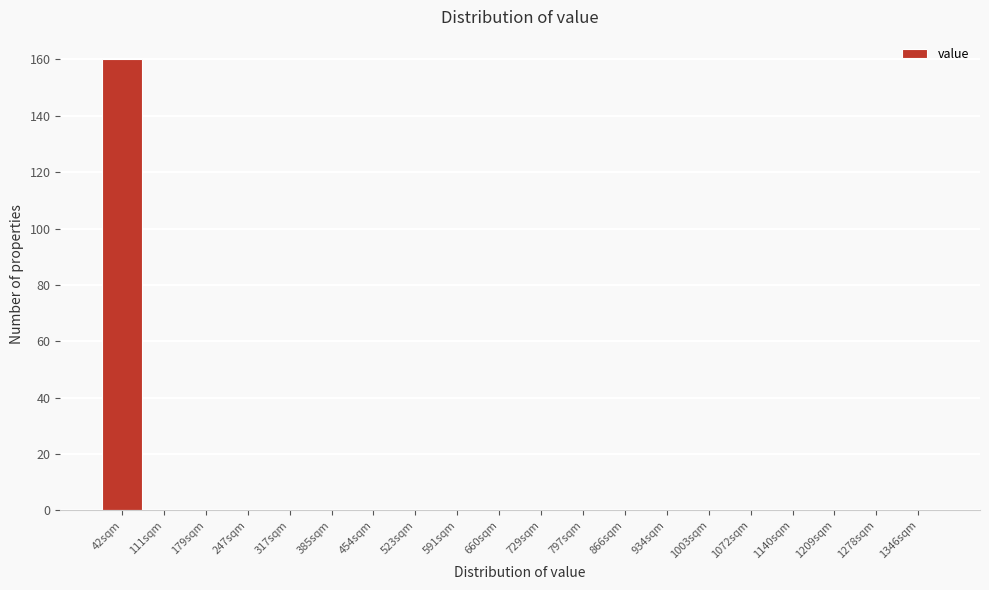

Reading left to right, transcribe all the data shown in this chart.

42sqm=160	111sqm=0	179sqm=0	247sqm=0	317sqm=0	385sqm=0	454sqm=0	523sqm=0	591sqm=0	660sqm=0	729sqm=0	797sqm=0	866sqm=0	934sqm=0	1003sqm=0	1072sqm=0	1140sqm=0	1209sqm=0	1278sqm=0	1346sqm=0